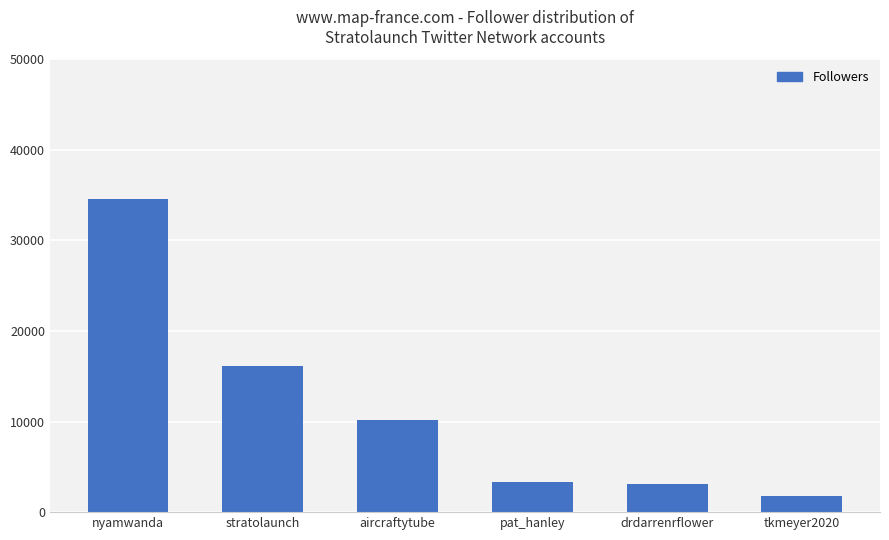

The value at stratolaunch is 16179. True or false?

True